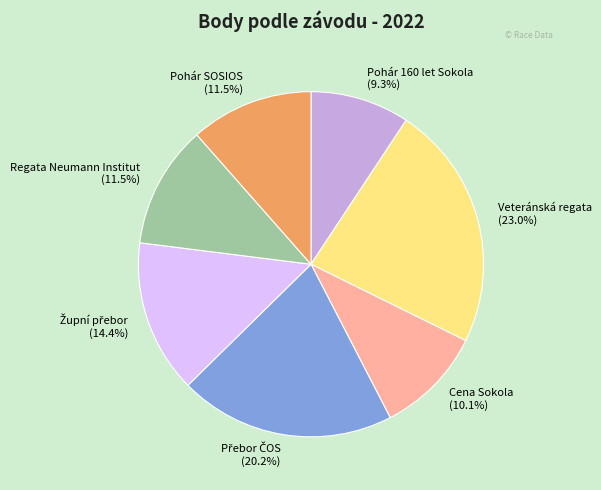

Does Regata Neumann Institut (11.5%) account for over 50% of the chart?

No